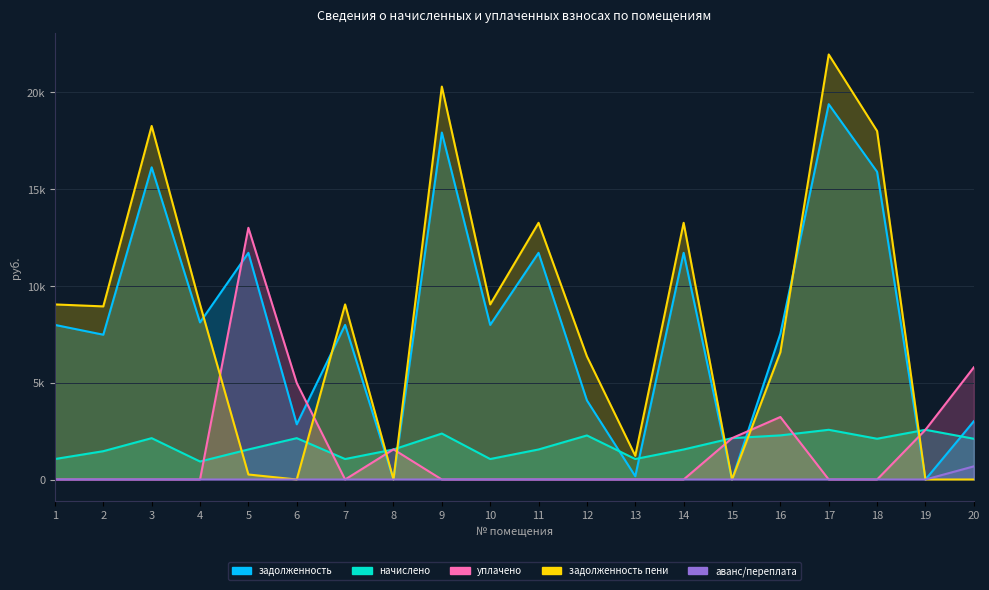

How many times do задолженность_пени and задолженность cross each other?

6